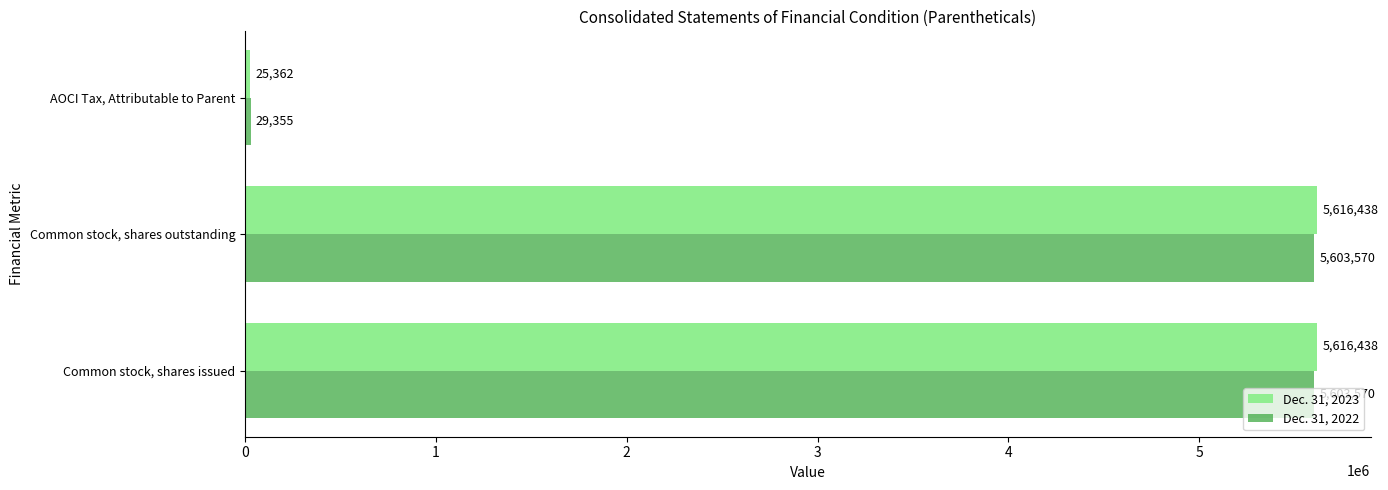

Which series changed the most between Common stock, shares outstanding and AOCI Tax, Attributable to Parent?

Dec. 31, 2023